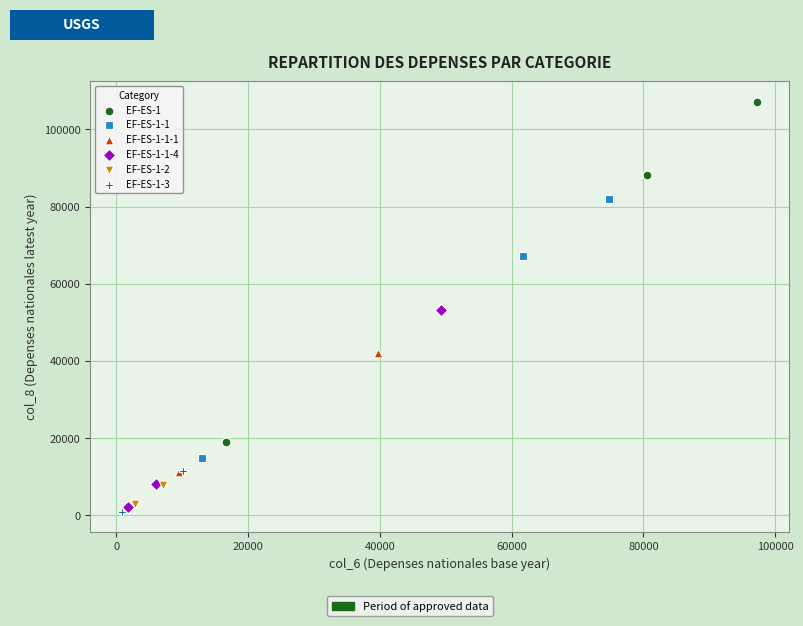

Which series has the largest Y range (max minus min)?

EF-ES-1